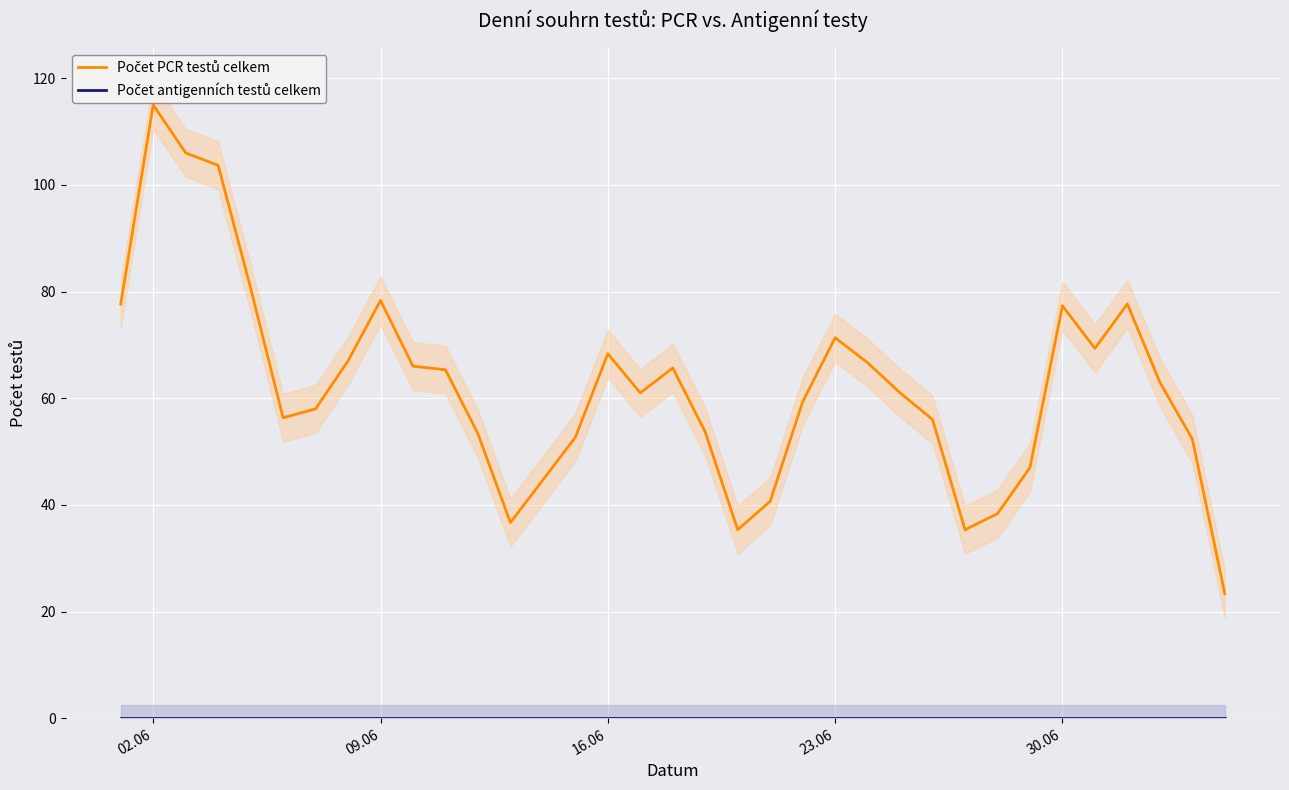

The value of Počet PCR testů celkem at 16.06 is 68.3. True or false?

True